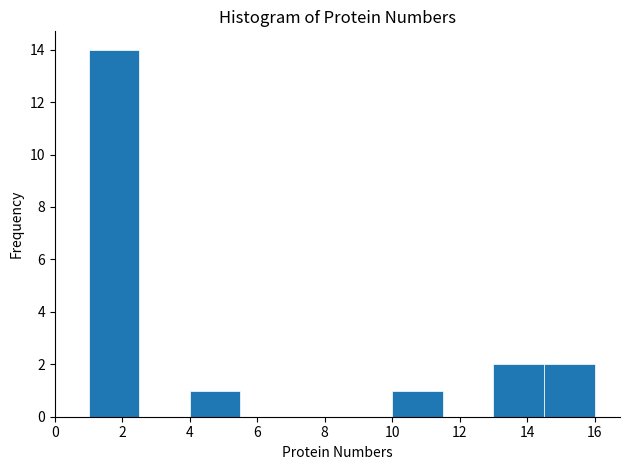

What is the height of the bar covering 14.5 to 16.0 on the x-axis? Neither the bar edges nor the heights are printed on the chart, so give them approximately, as read against the axes.

2